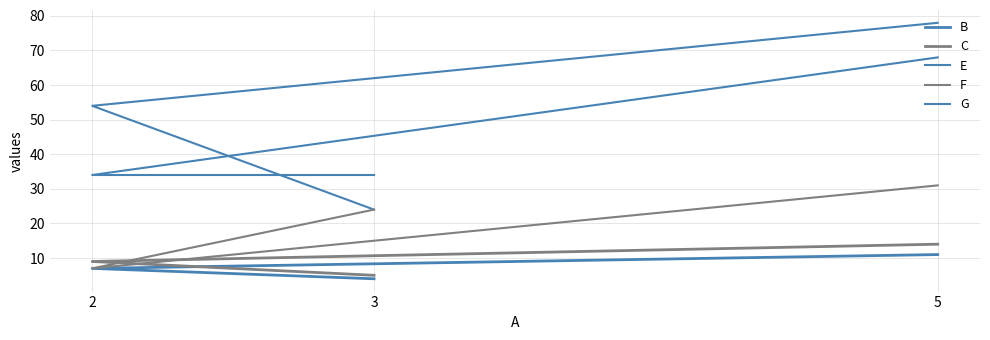

What value does the C series have at 2?

9